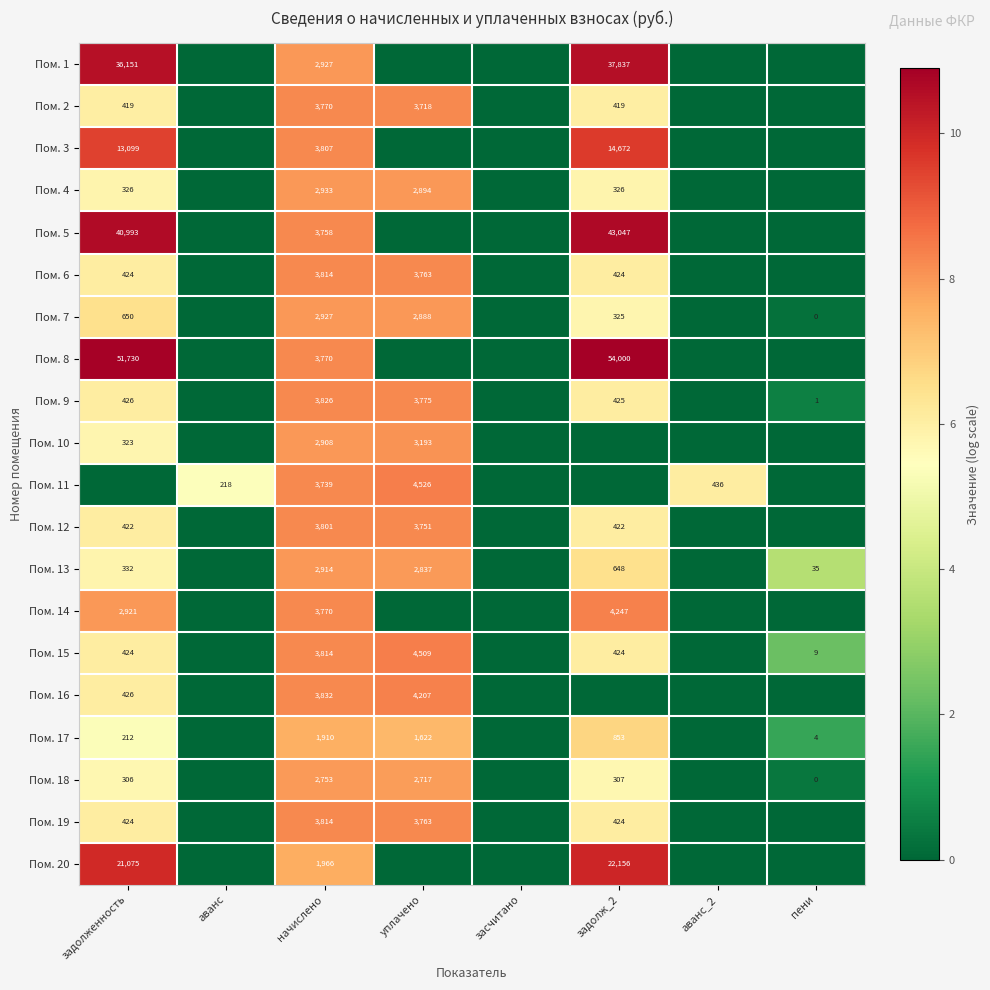

What is the spread (max minus min) of values at начислено?

1922